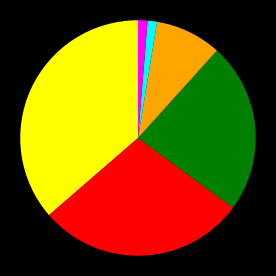

Is there any slice that represents more than half of the pie?

No